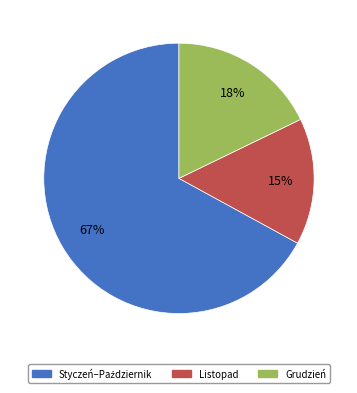

To the nearest percent, what is the difference between the largest and smallest slice percentages?

52%